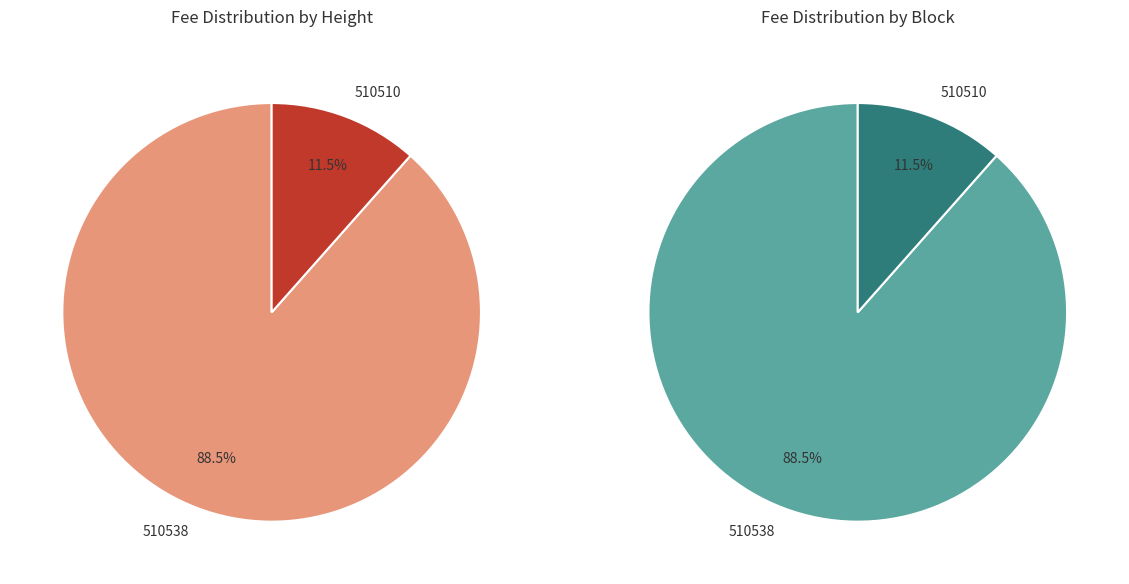

To the nearest percent, what is the difference between the largest and smallest slice percentages?

77%